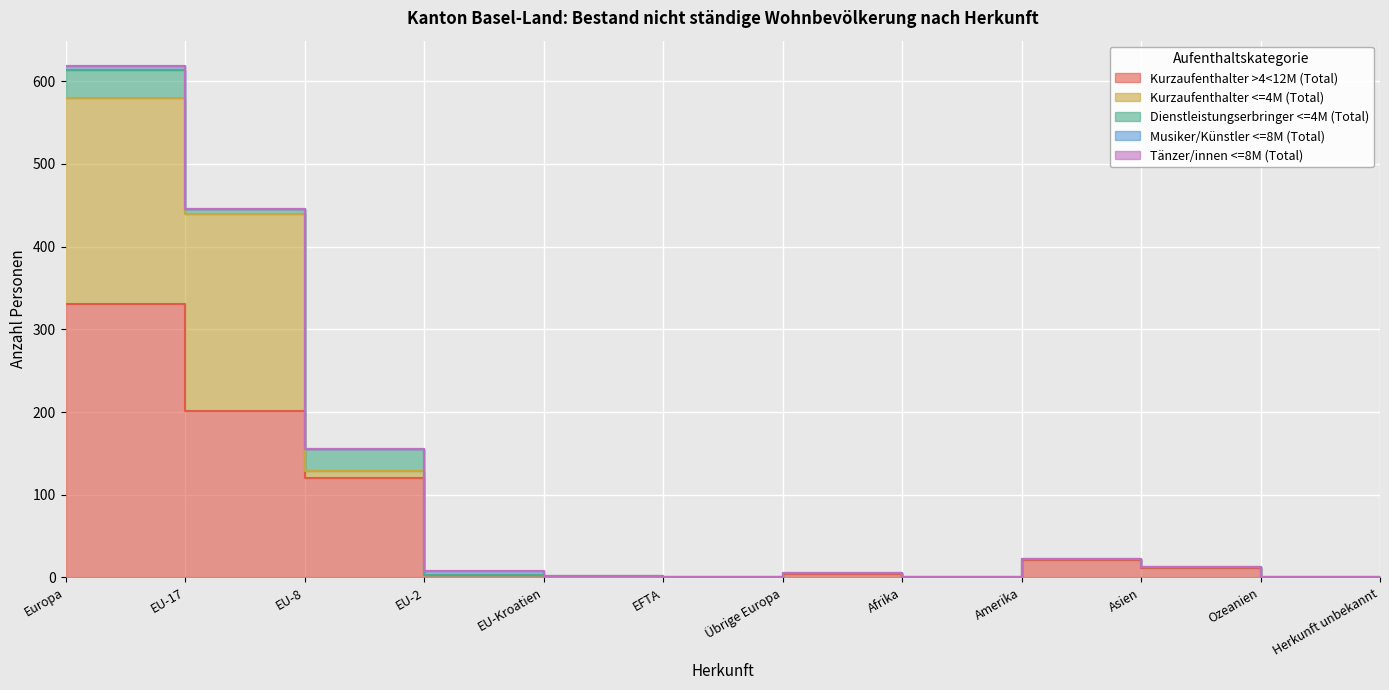

True or false: Musiker/Künstler <=8M (Total) and Dienstleistungserbringer <=4M (Total) cross at least once.

True